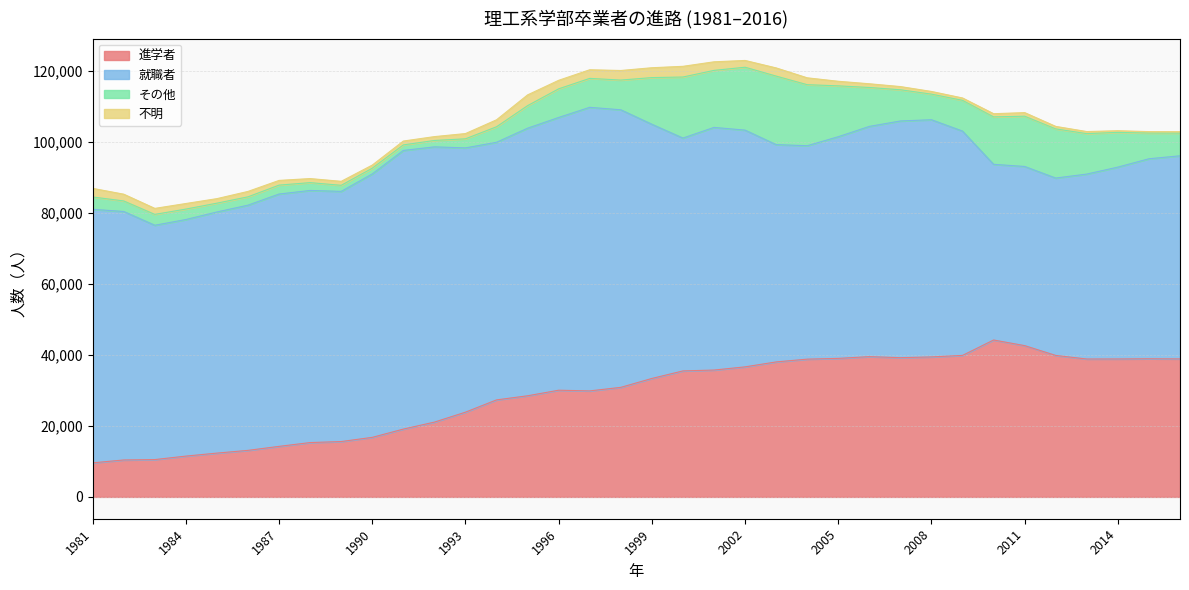

Which series has the largest total across all categories?

就職者